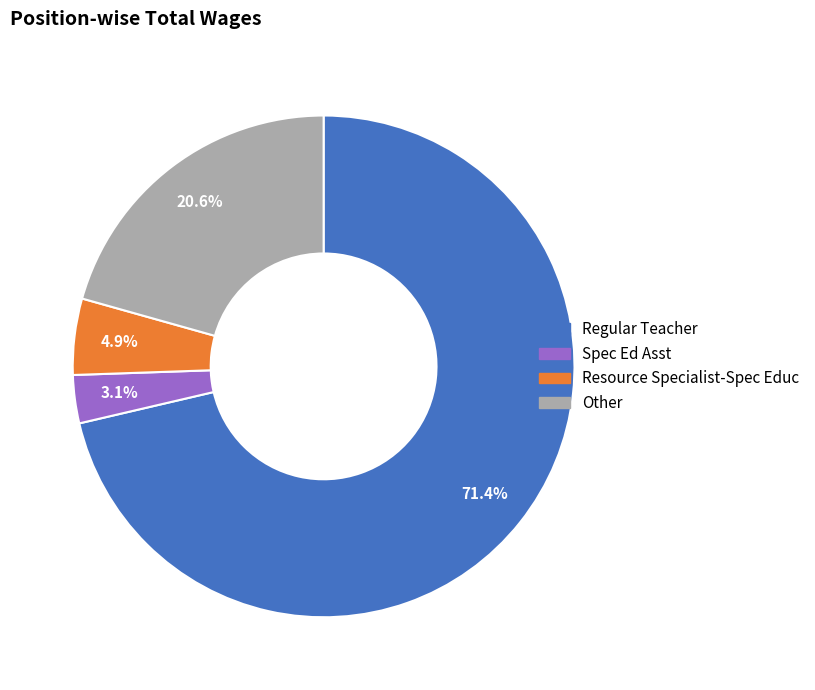

Which slice represents more than half of the pie?

Regular Teacher